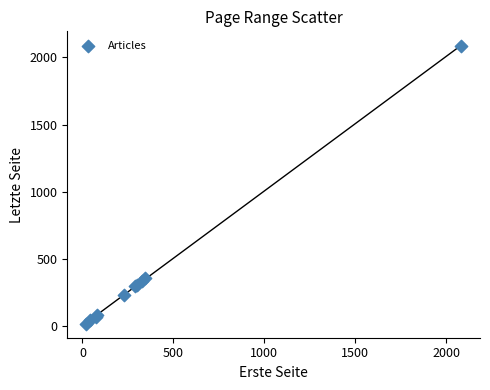

What Y value in the scatter plot is closest to 1054?

361